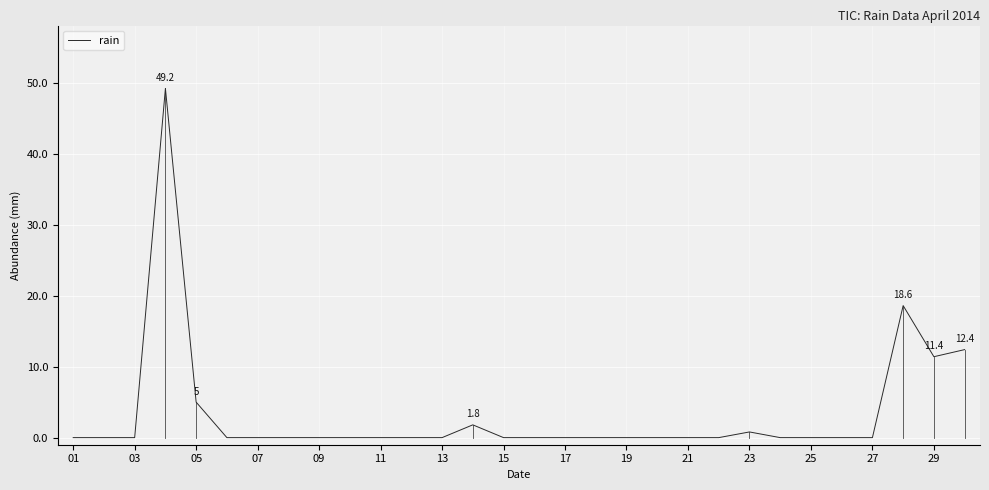

How many lines are shown in the chart?

1